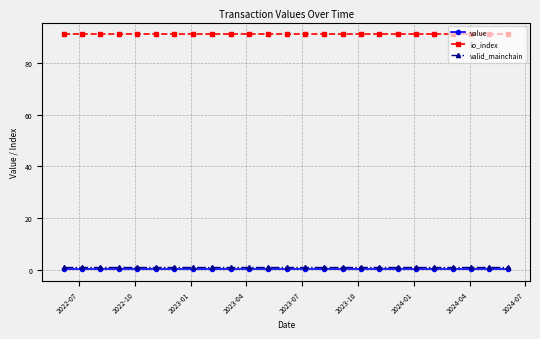

Which series has the largest total across all categories?

io_index